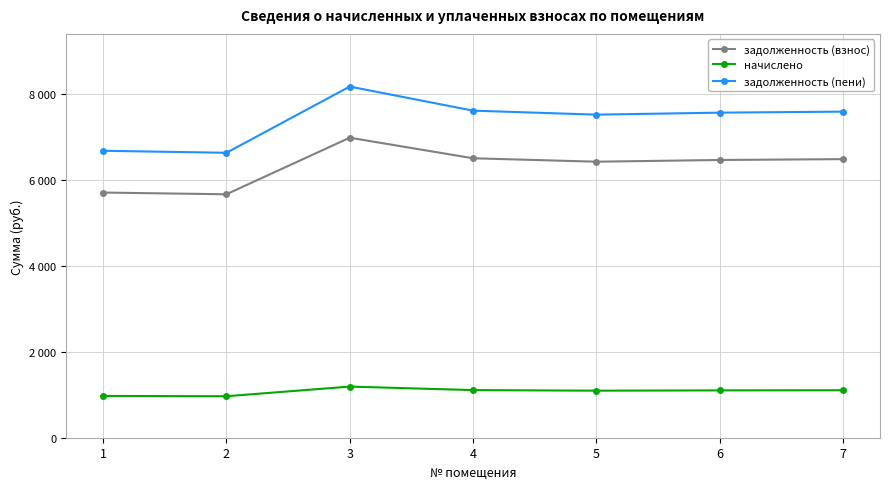

Reading right to left, transcribe all the data shown in this chart.

задолженность (взнос): 6487.0	6467.0	6427.1	6507.0	6986.0	5668.6	5708.6
начислено: 1105.7	1102.3	1095.4	1109.0	1190.7	966.2	973.0
задолженность (пени): 7592.7	7569.3	7522.5	7616.0	8176.7	6634.8	6681.5